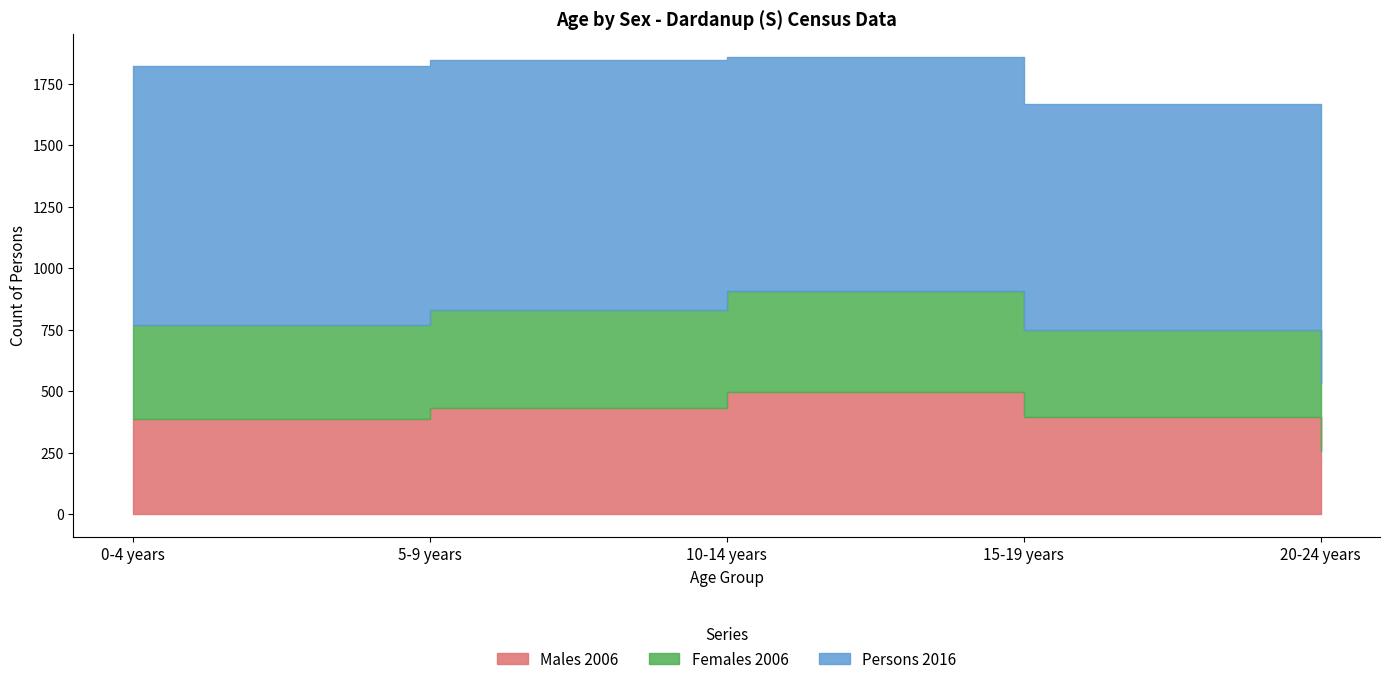

The Males 2006 series shows 498 at 10-14 years. True or false?

True